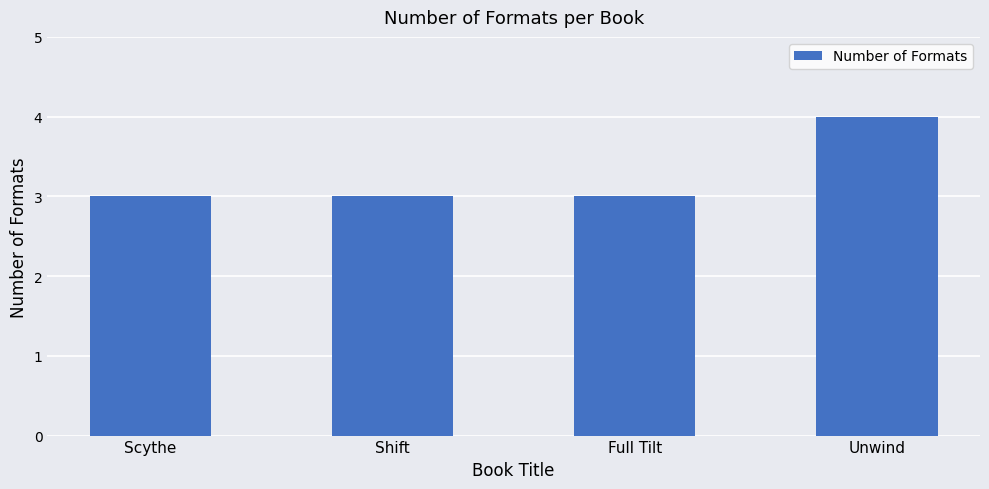

Between Full Tilt and Unwind, which is larger?

Unwind